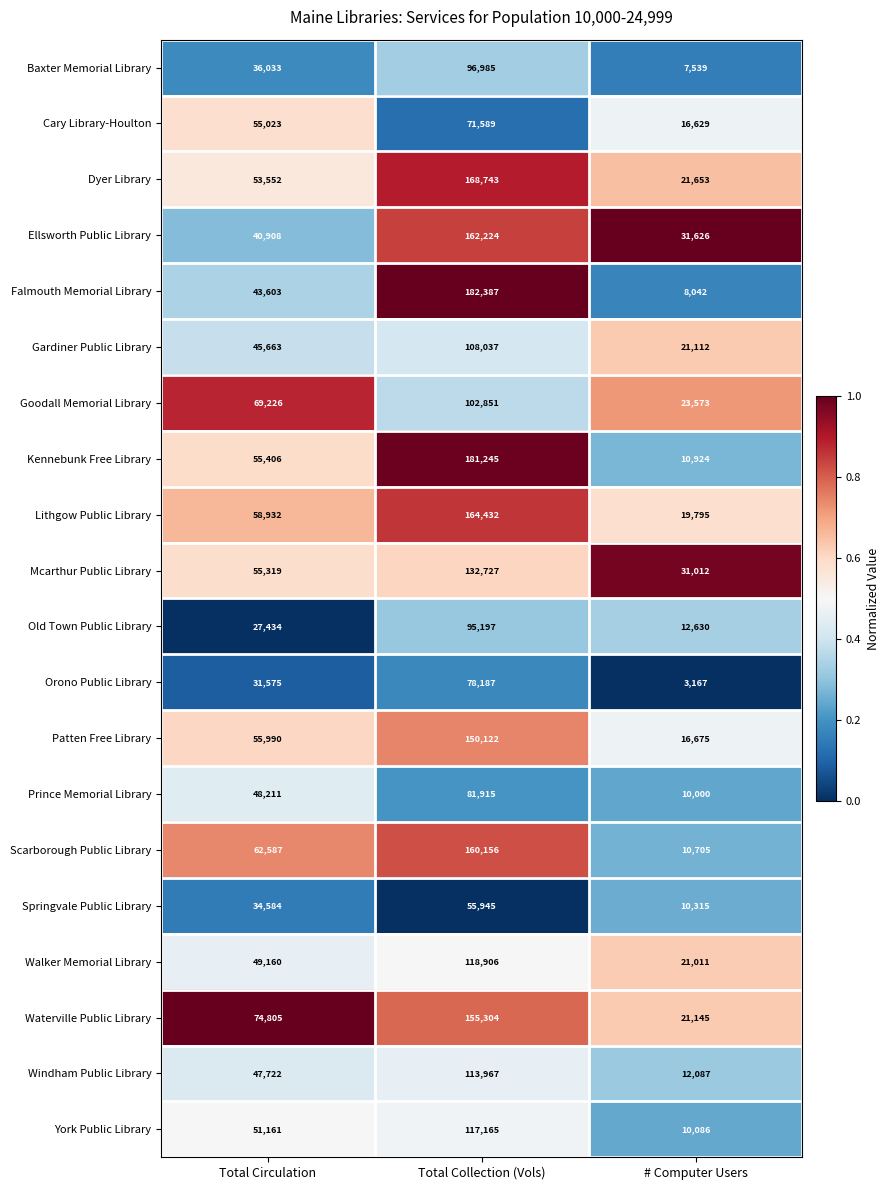

Between Total Collection (Vols) and # Computer Users, which series saw the biggest shift?

Falmouth Memorial Library